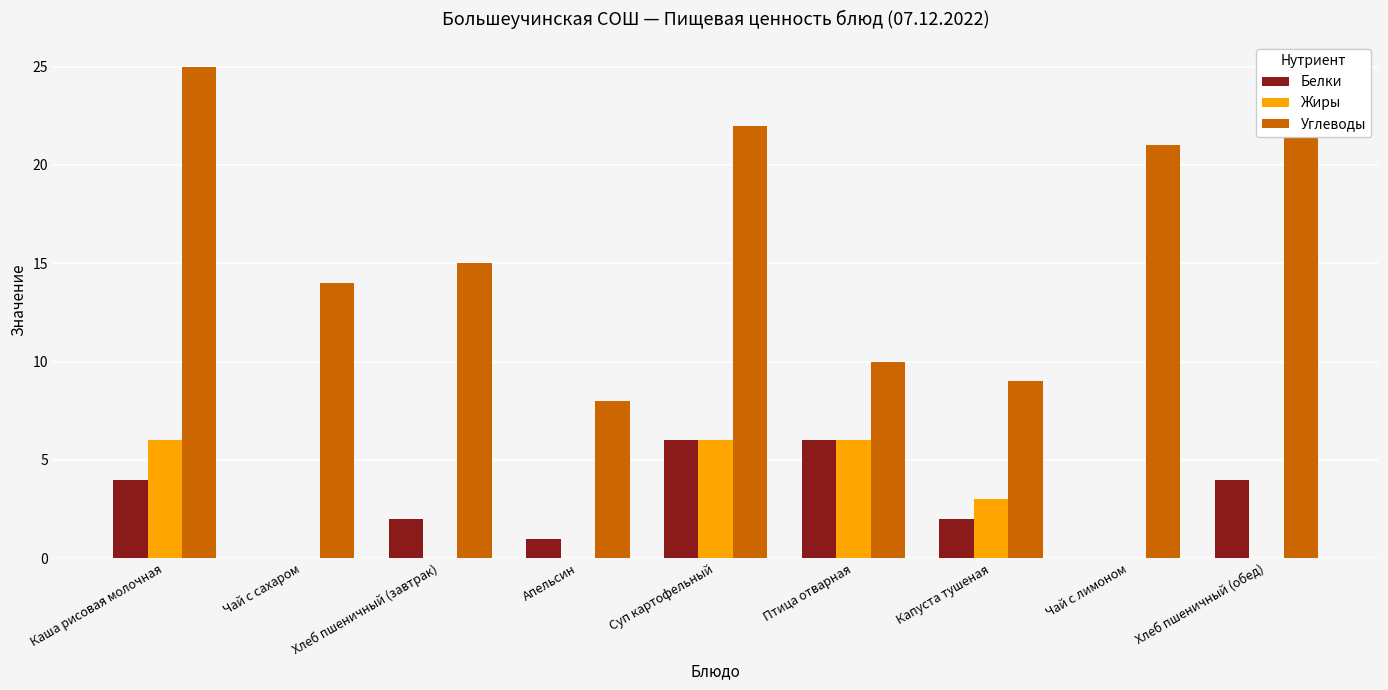

The value of Белки at Чай с сахаром is 0. True or false?

True